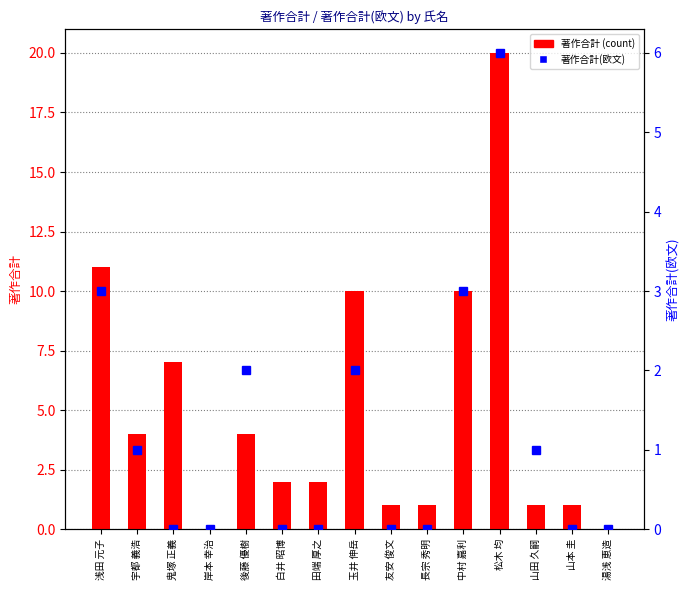

The value of 著作合計 at 浅田 元子 is 11. True or false?

True